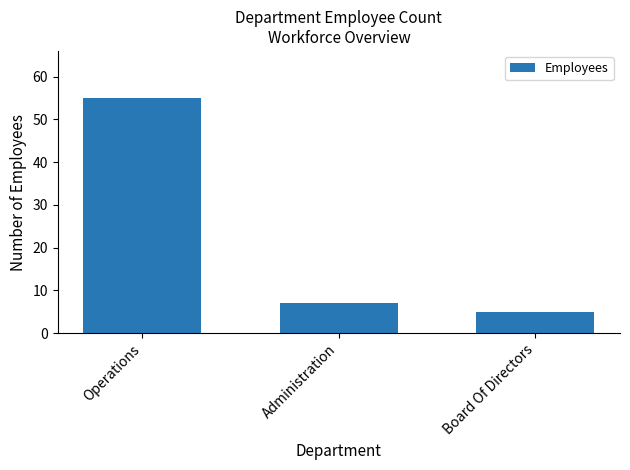

What is the minimum value shown in the chart?

5